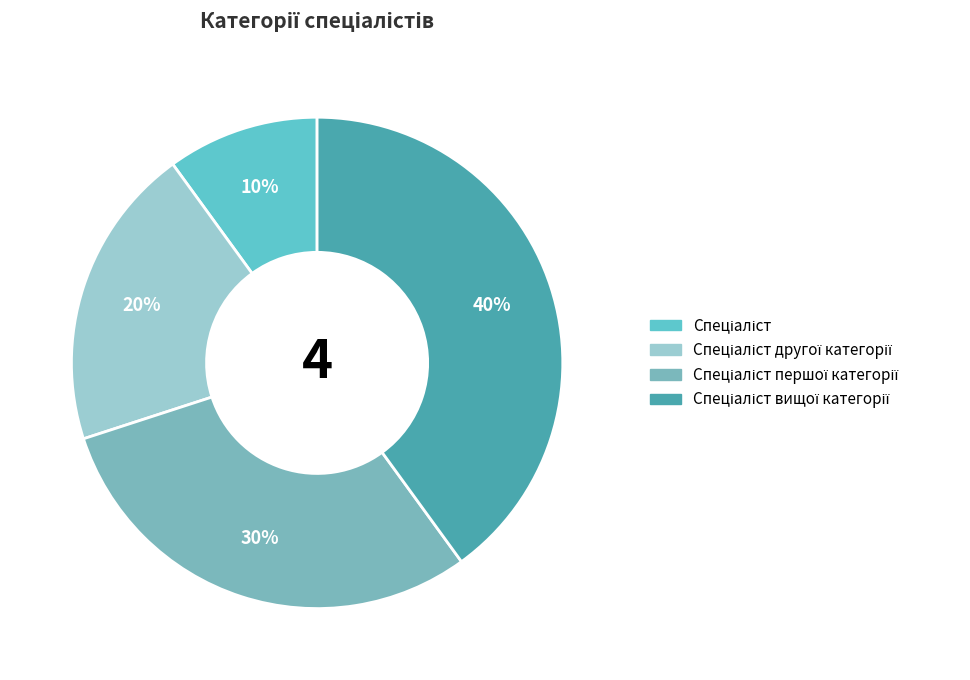

To the nearest percent, what is the difference between the Спеціаліст вищої категорії and Спеціаліст slice percentages?

30%